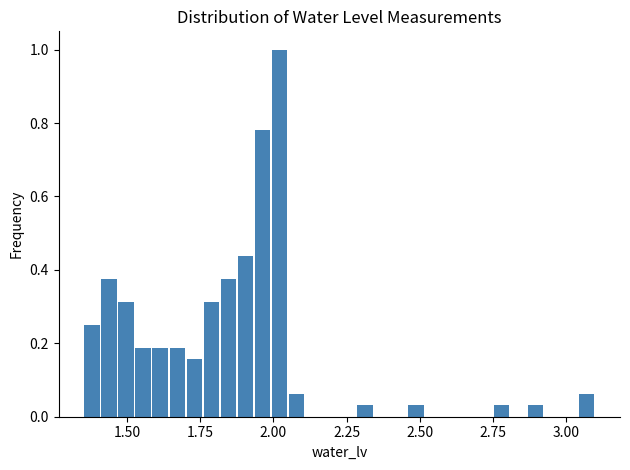

Read against the x-axis, roughly where is the centre of the tallest bar?

2.00